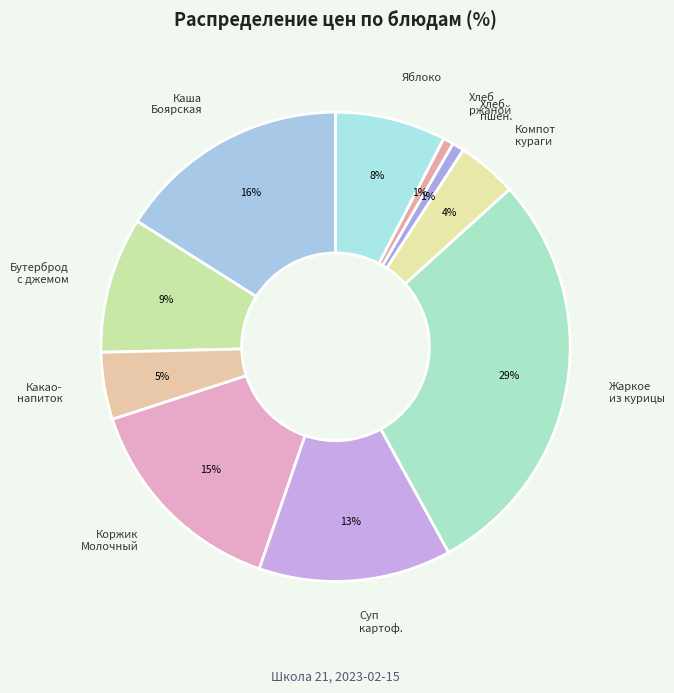

Which category has the biggest portion of the pie?

Жаркое из курицы